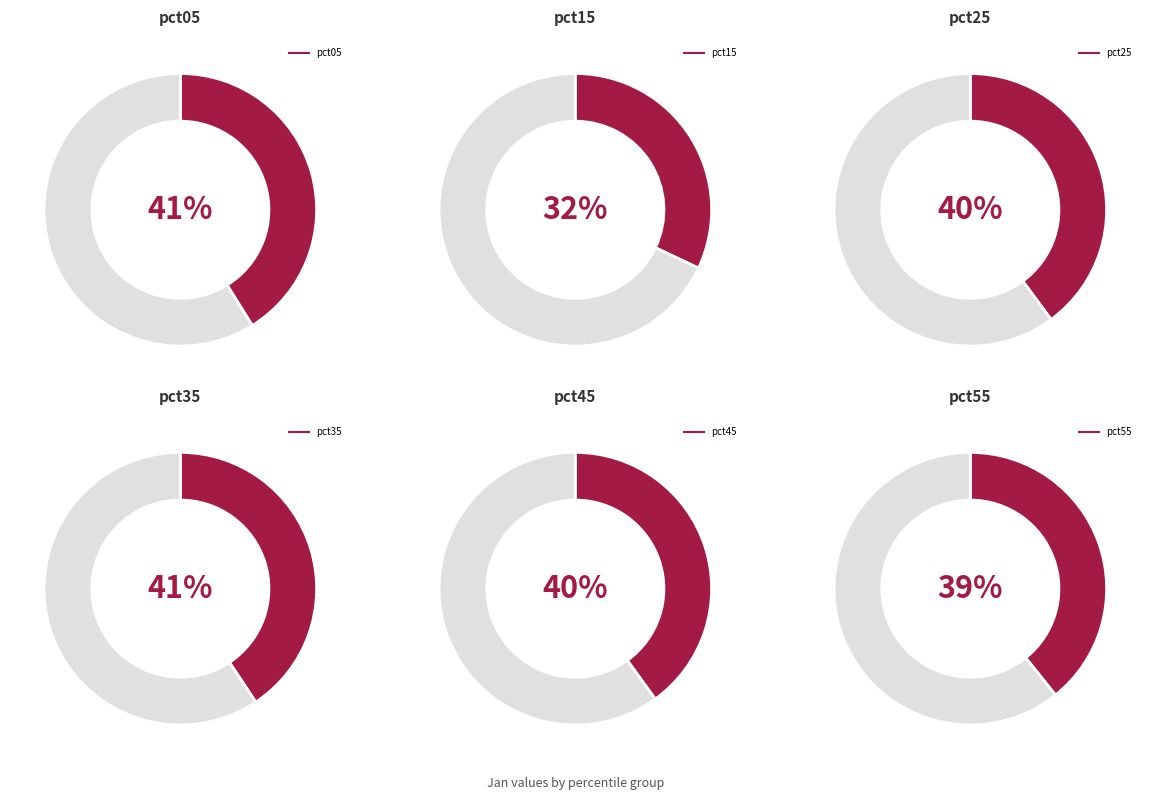

What is the smallest slice in the pie chart?

pct15